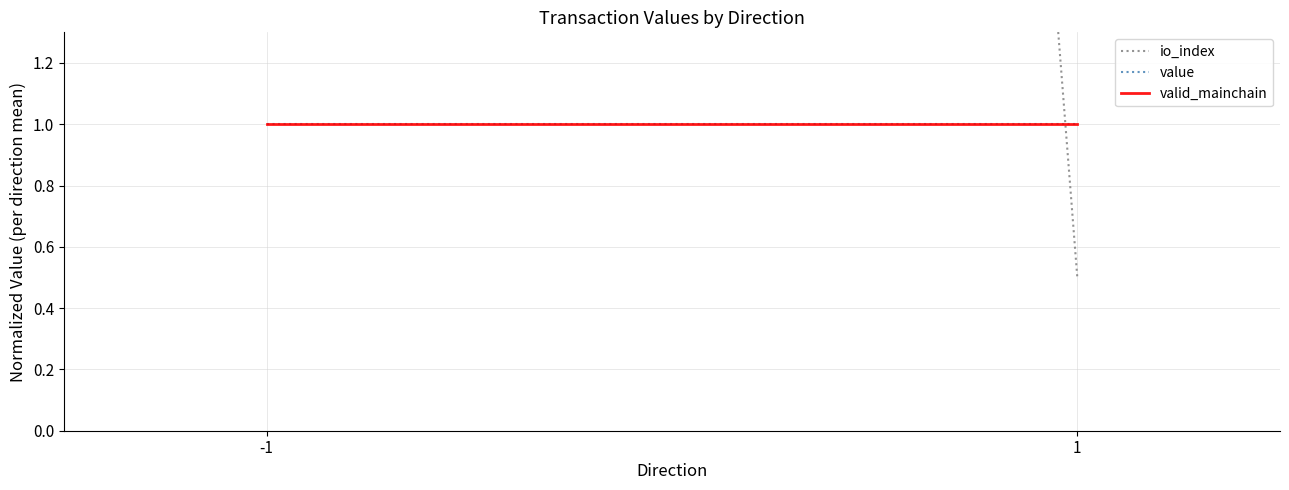

Is the value of value at 1 greater than the value of io_index at -1?

No